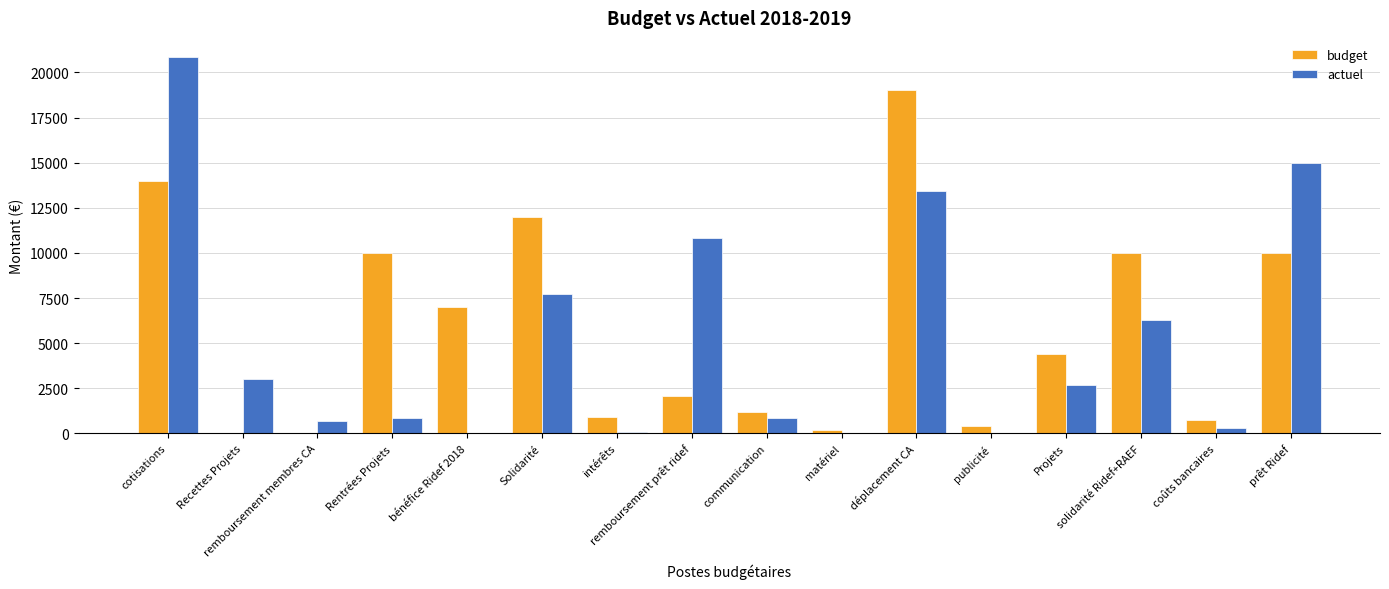

At which label does budget first exceed 4400?

cotisations